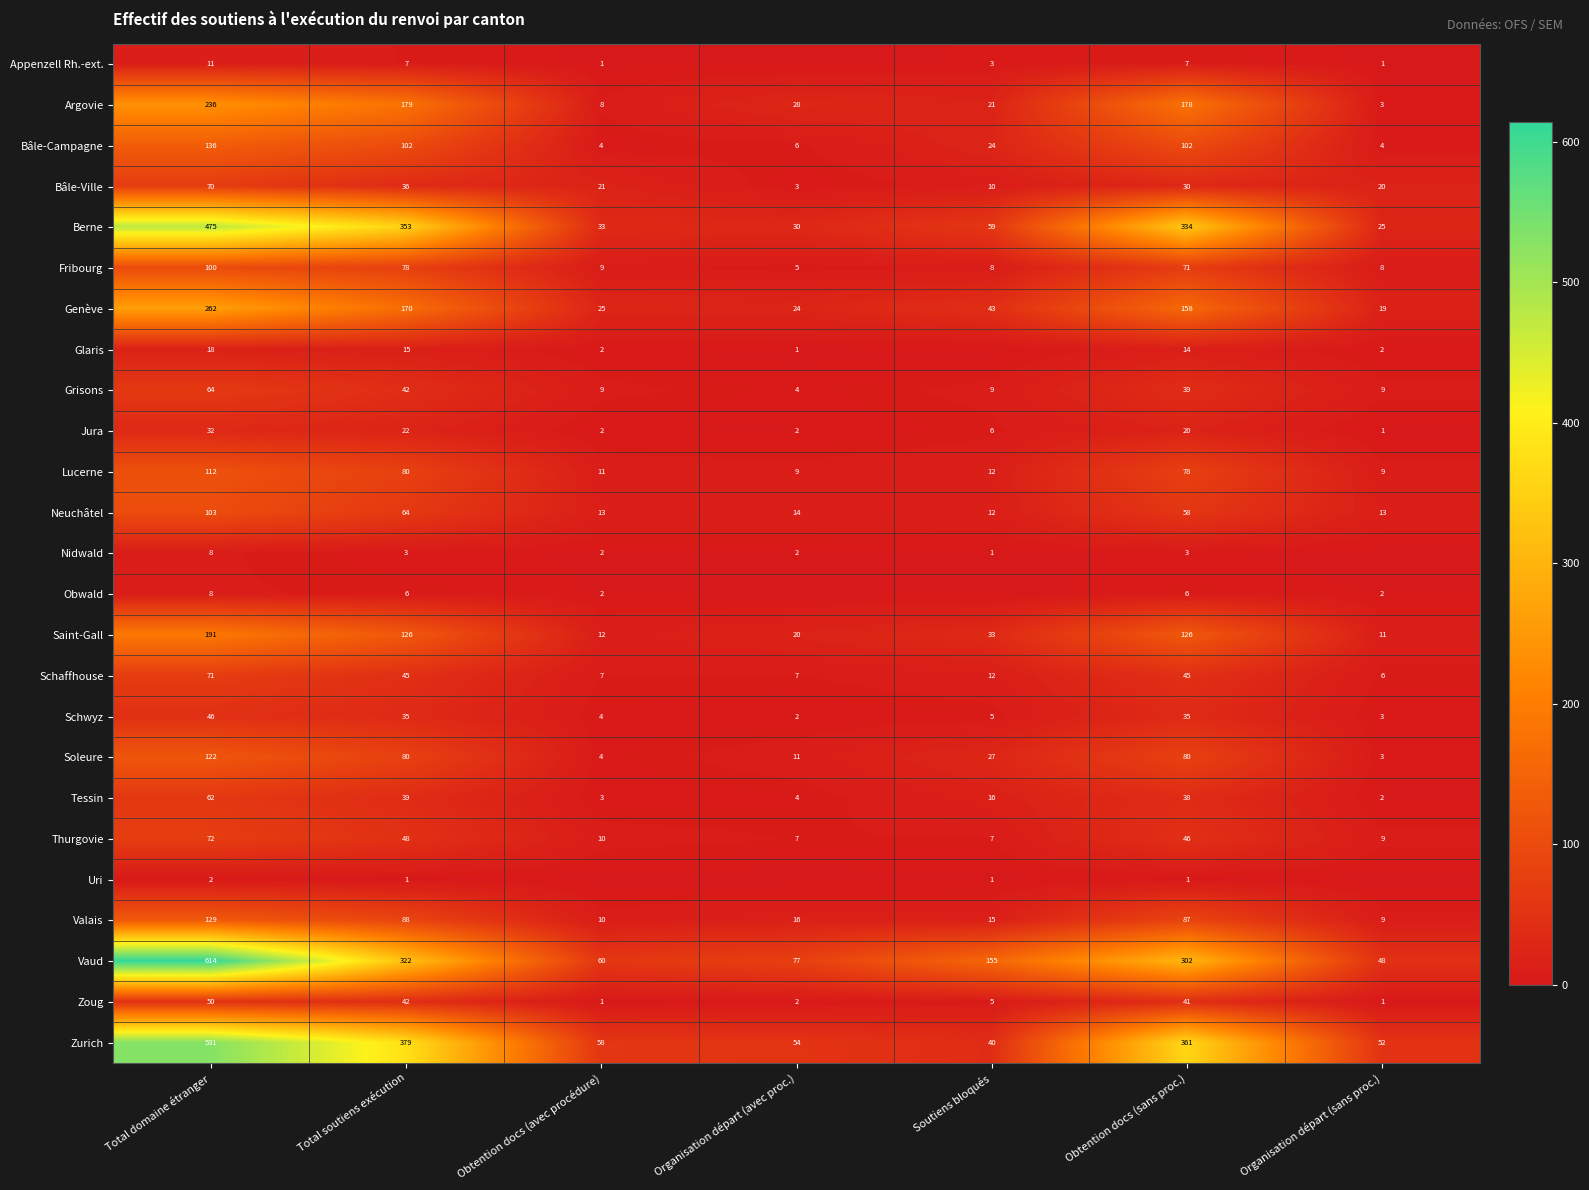

At which label does Saint-Gall reach its peak?

Total domaine étranger